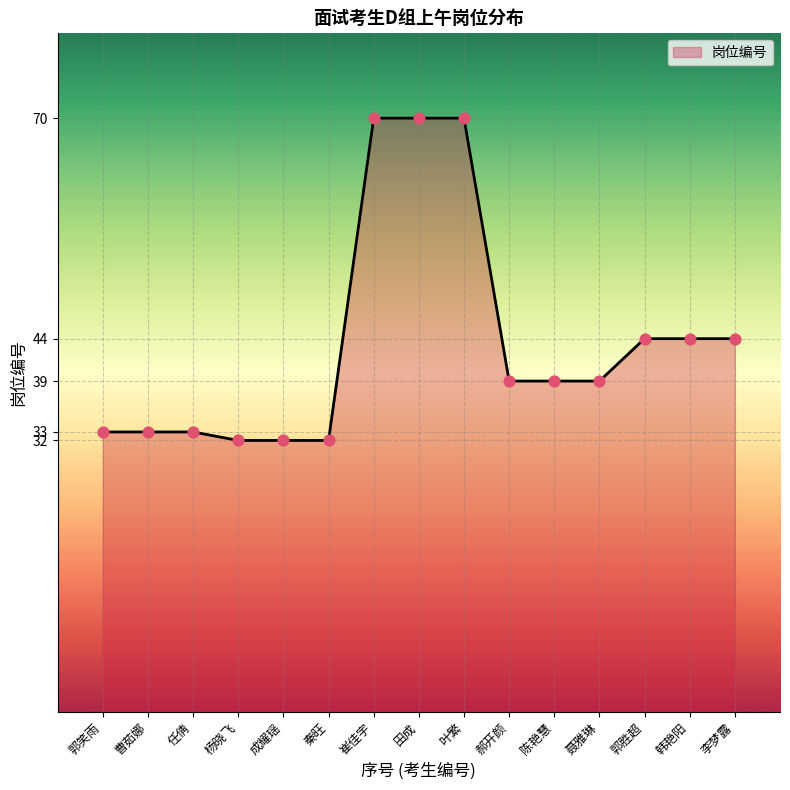

Which has a higher value, 韩艳阳 or 秦旺?

韩艳阳